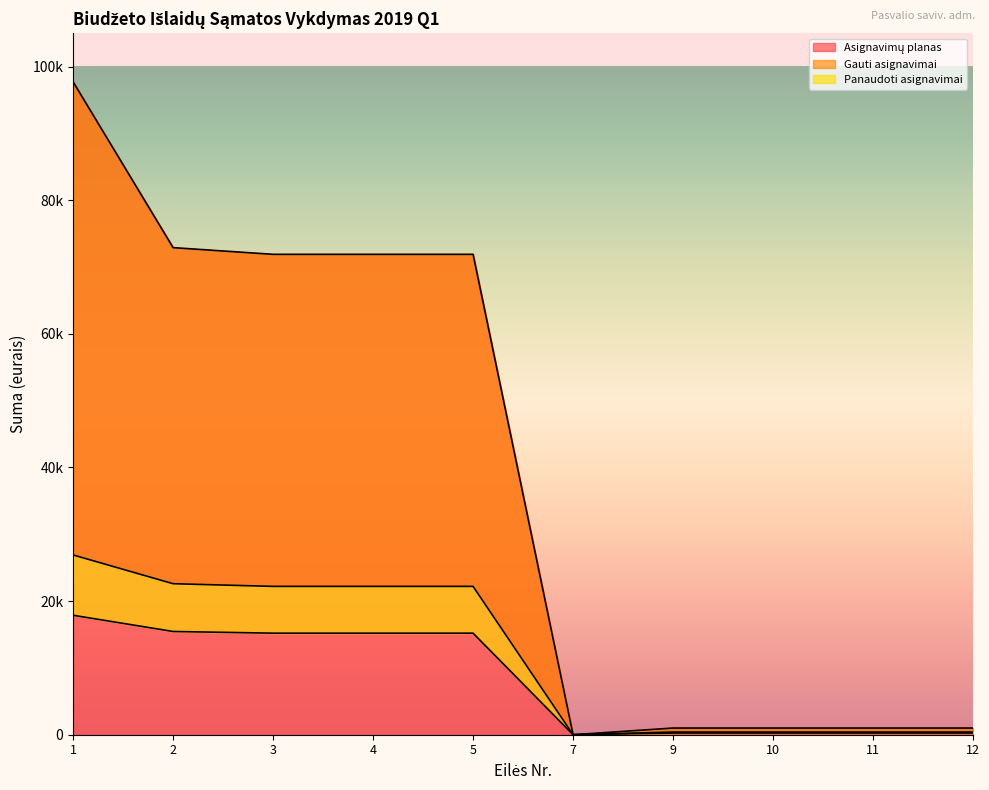

Reading left to right, extract all data points from this chart.

Asignavimų planas: 97700.0	72900.0	71900.0	71900.0	71900.0	0.0	1000.0	1000.0	1000.0	1000.0
Gauti asignavimai: 26900.0	22600.0	22200.0	22200.0	22200.0	0.0	400.0	400.0	400.0	400.0
Panaudoti asignavimai: 17877.5	15449.9	15199.6	15199.6	15199.6	0.0	250.4	250.4	250.4	250.4